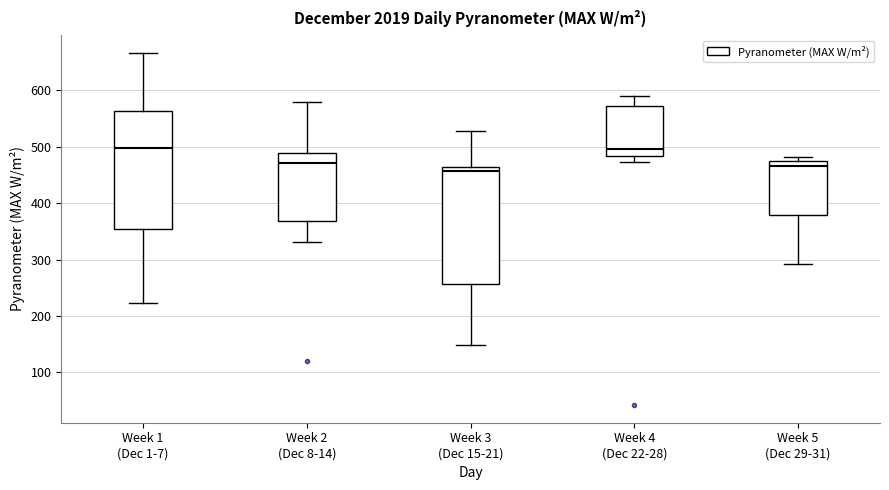

Where is the upper edge of the box for Week 1 (Dec 1-7) on the y-axis? The values are not printed on the chart, so give them approximately, as read against the axis.

560